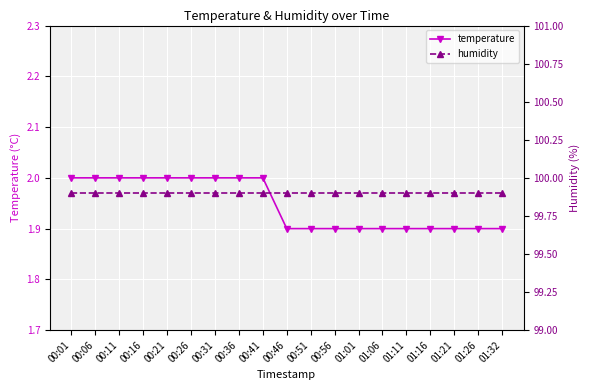

What is the difference between the maximum and minimum values in the temperature series?

0.1